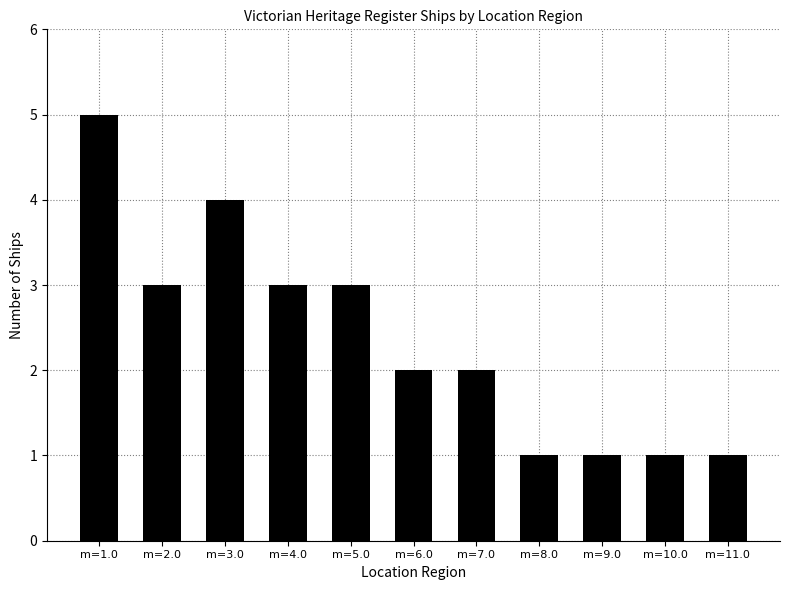

How many categories are shown in the chart?

11